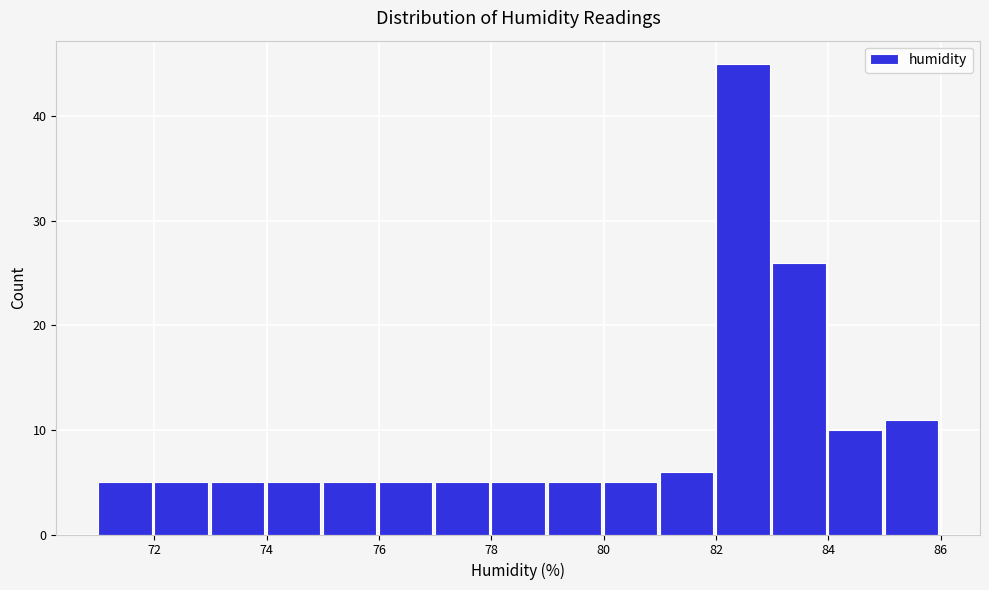

Reading left to right, list every bar in this chart as the range it spans on the x-axis followed by its height. The values are not printed on the chart, so give them approximately, as read against the axis.

71 to 72: 5
72 to 73: 5
73 to 74: 5
74 to 75: 5
75 to 76: 5
76 to 77: 5
77 to 78: 5
78 to 79: 5
79 to 80: 5
80 to 81: 5
81 to 82: 6
82 to 83: 45
83 to 84: 26
84 to 85: 10
85 to 86: 11